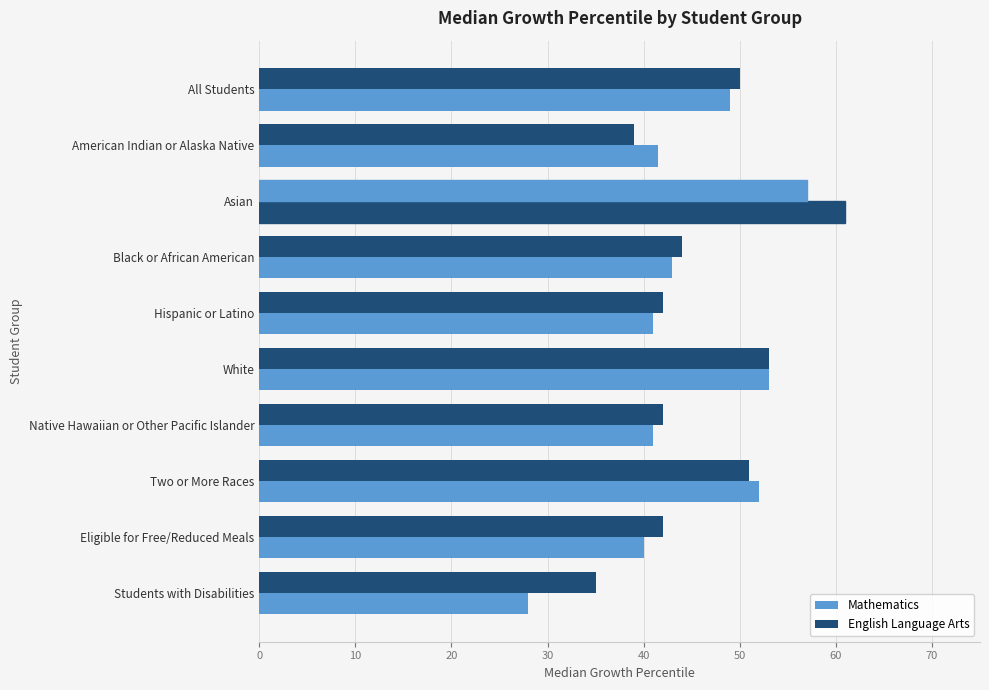

What is the value of the Mathematics bar at the 8th from the left?

52.0